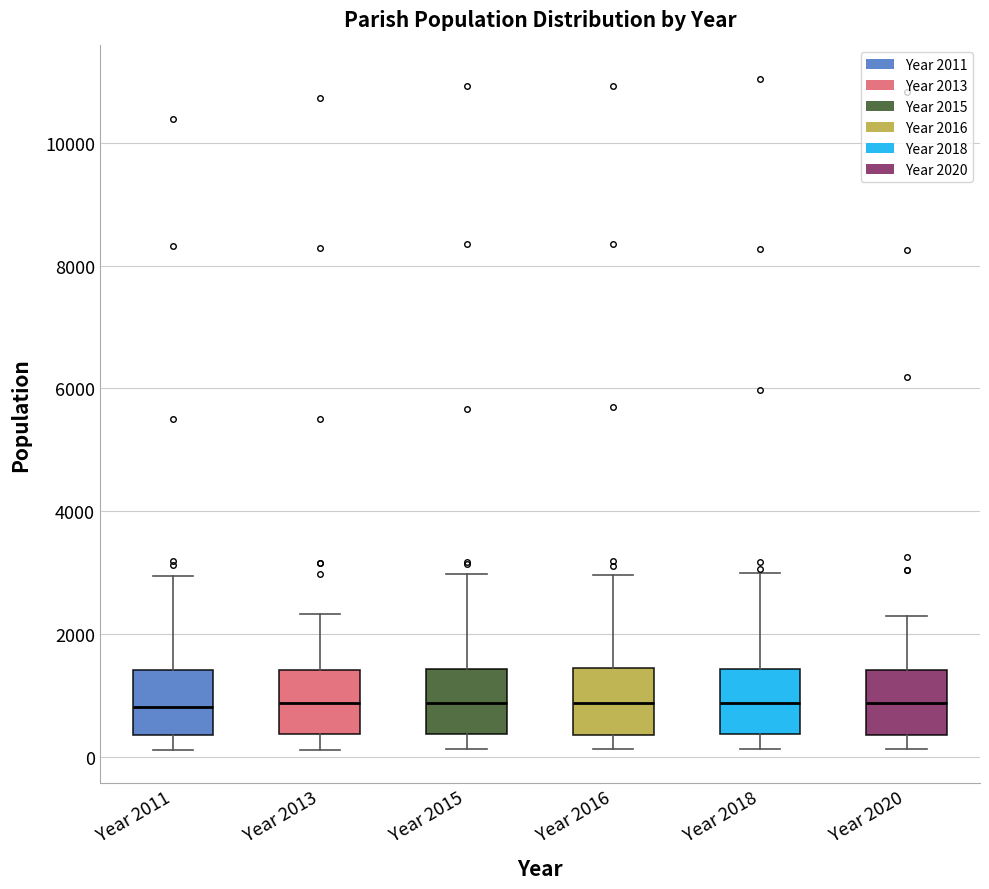

Where does the lower whisker of the box for Year 2016 end on the y-axis? The values are not printed on the chart, so give them approximately, as read against the axis.

200